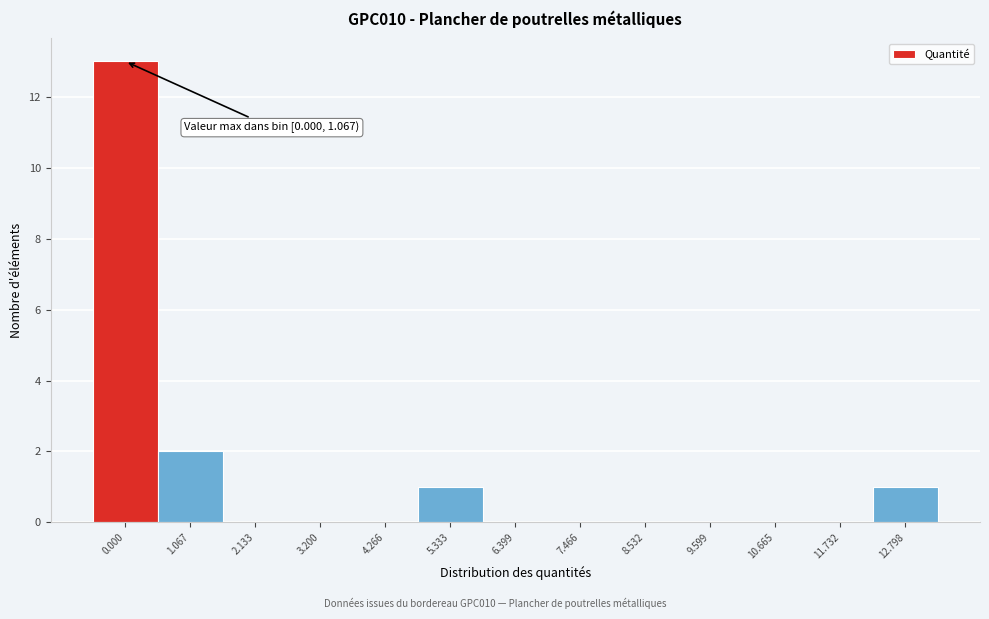

Reading left to right, what are all the values shown in this chart?

0.000=13	1.067=2	2.133=0	3.200=0	4.266=0	5.333=1	6.399=0	7.466=0	8.532=0	9.599=0	10.665=0	11.732=0	12.798=1